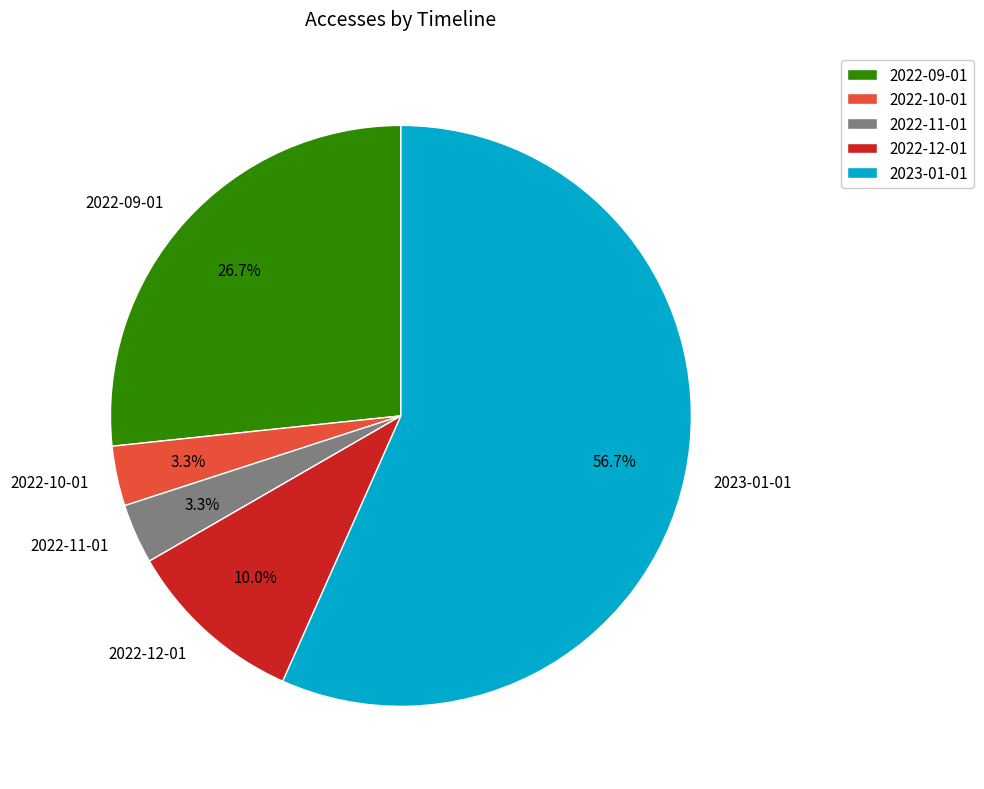

True or false: 2022-12-01 accounts for 10% of the total.

True